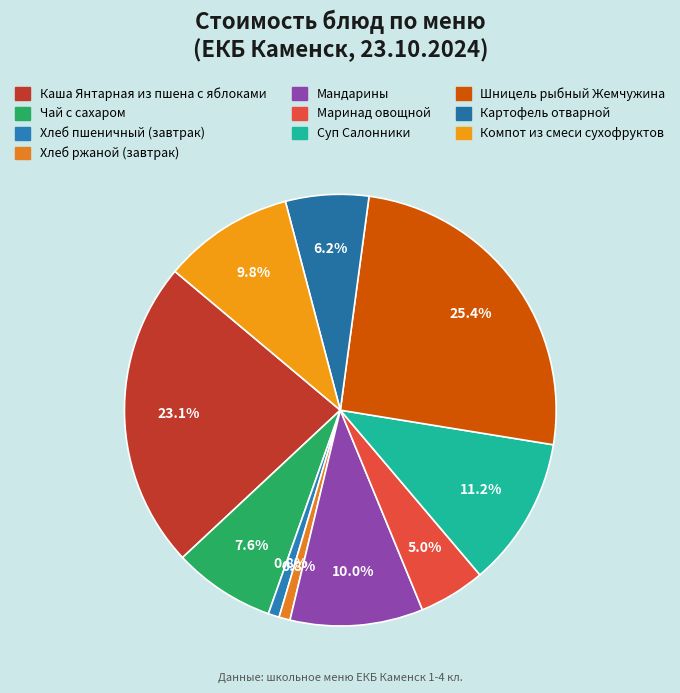

Which has a higher value, Хлеб пшеничный (завтрак) or Картофель отварной?

Картофель отварной